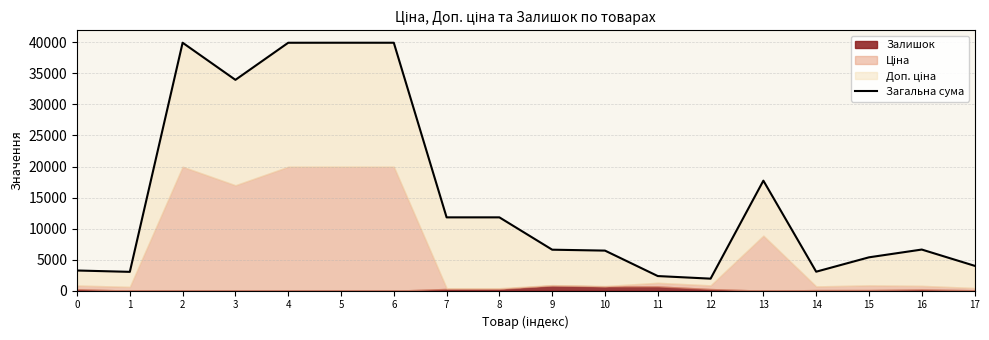

Reading left to right, what are all the values shown in this chart?

0=3256.6	1=3039.6	2=39933.3	3=33956.7	4=39929.3	5=39933.3	6=39931.3	7=11813.1	8=11814.1	9=6607.1	10=6460.1	11=2361.6	12=1943.6	13=17724.3	14=3064.2	15=5378.5	16=6630.3	17=4016.3